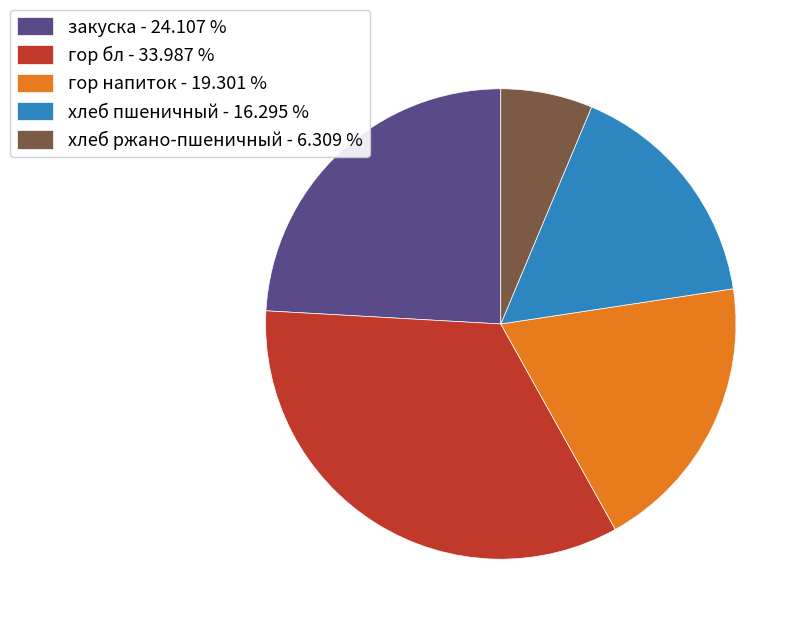

Does any single category account for the majority?

No